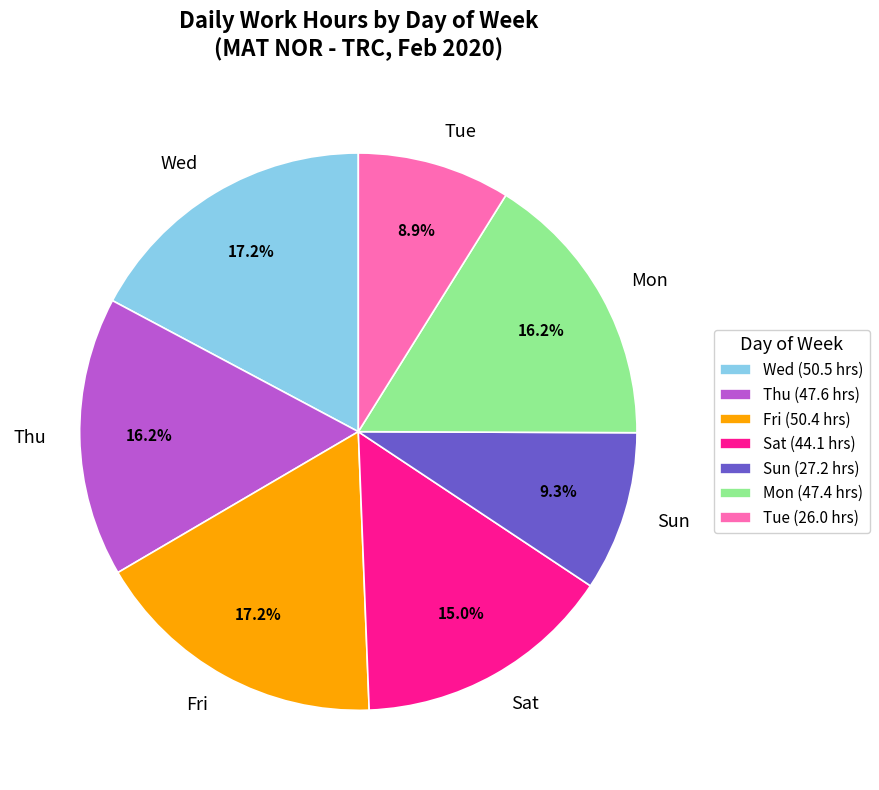

Between Thu and Sun, which is larger?

Thu